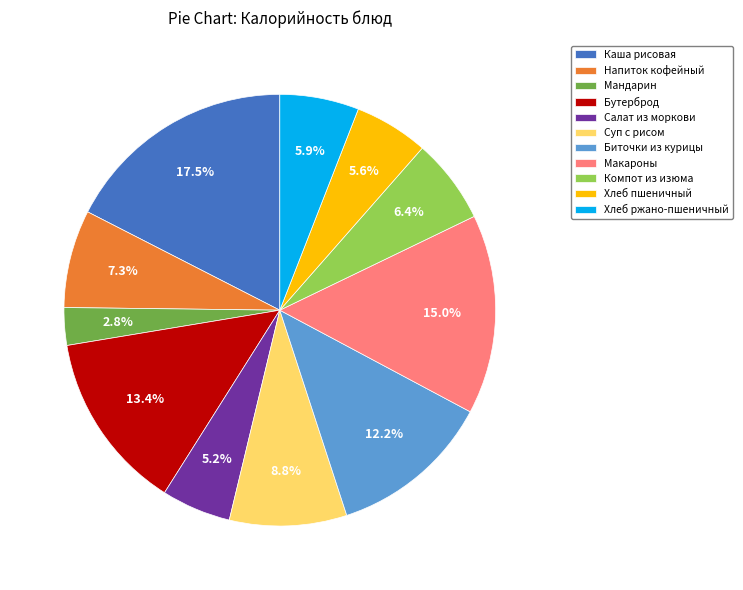

Between Напиток кофейный and Мандарин, which is larger?

Напиток кофейный